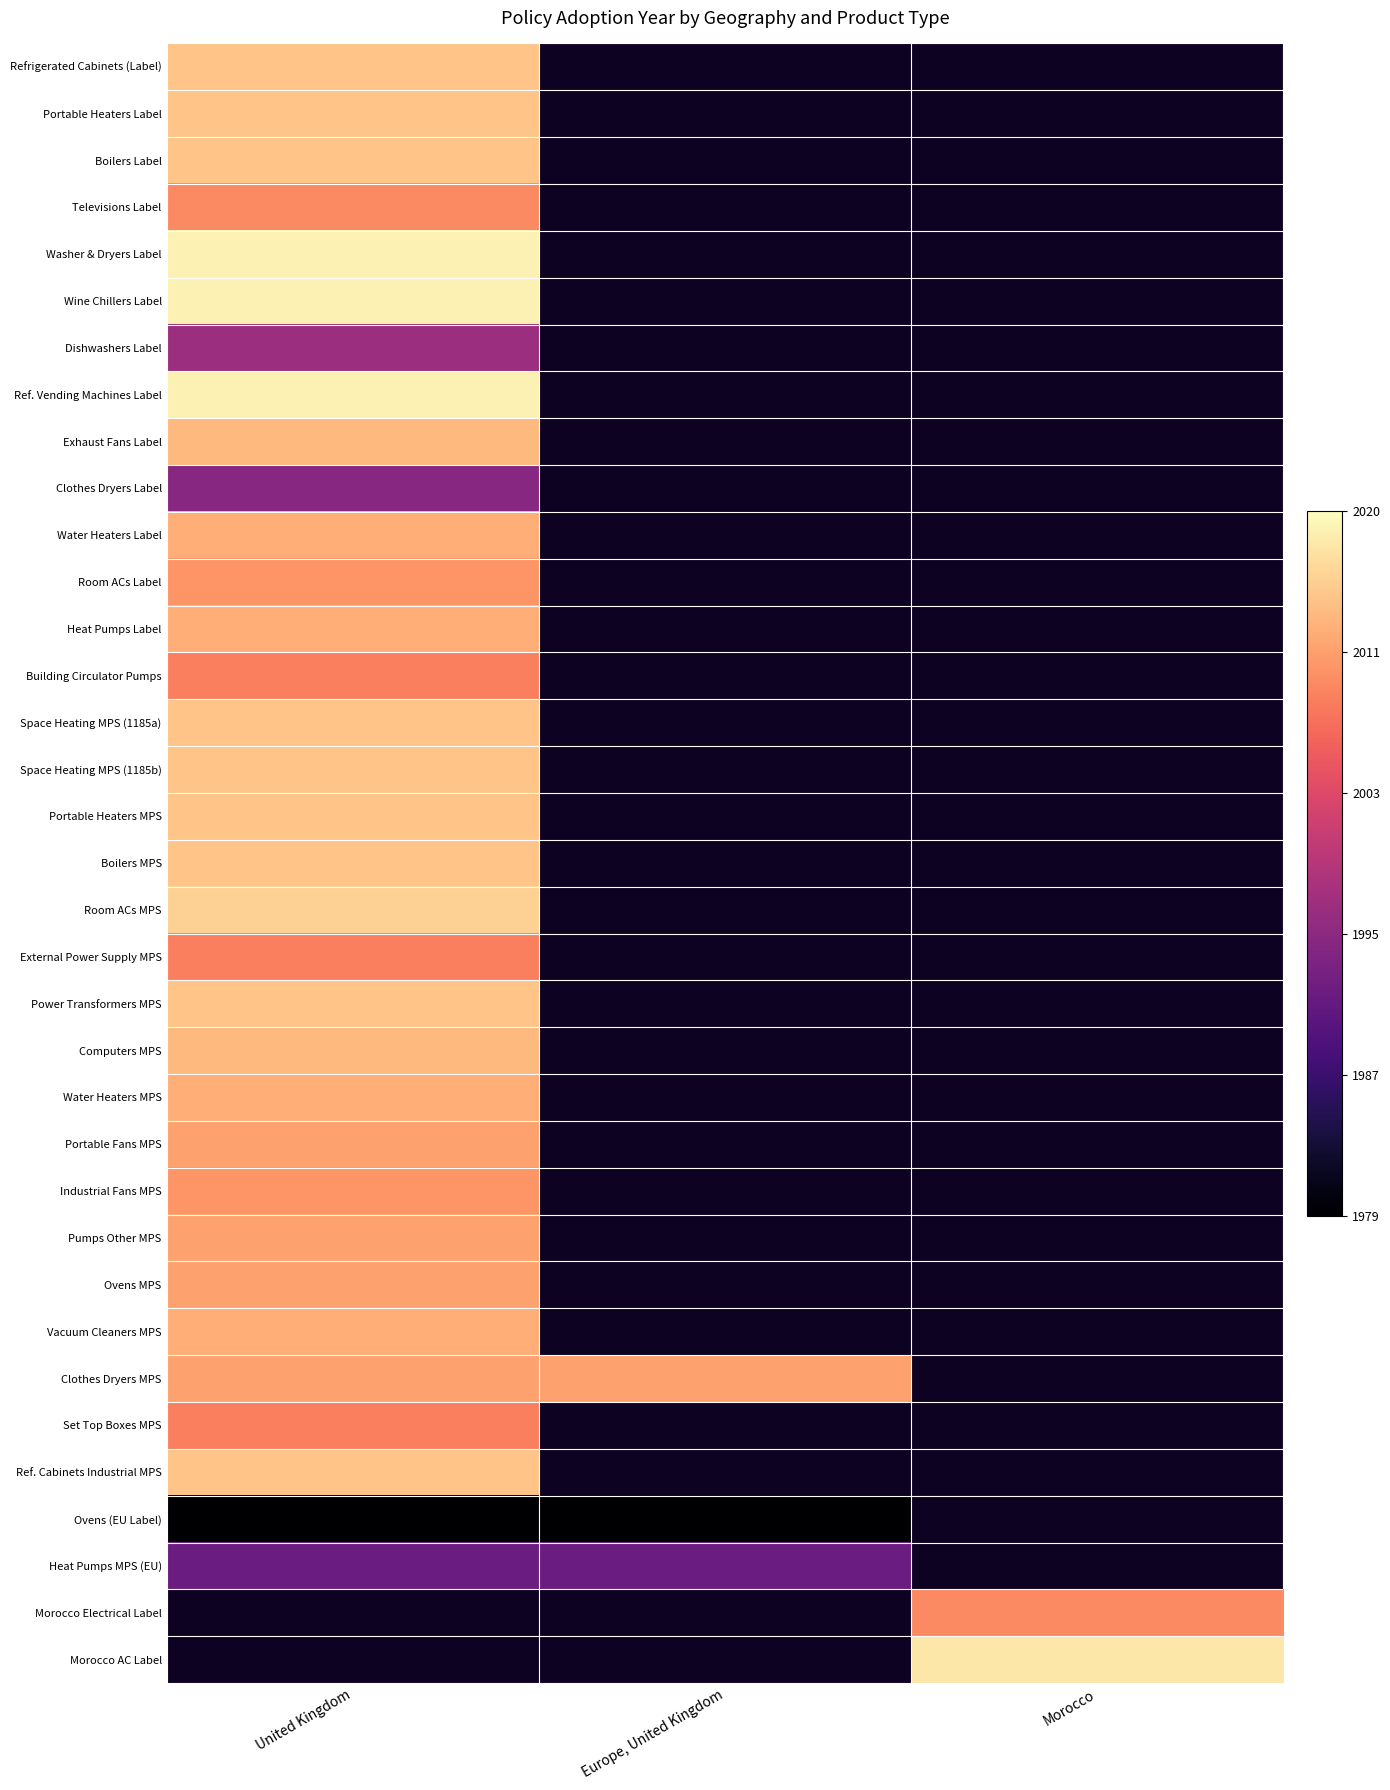

List the labels in order of Boilers Label value, largest first.

United Kingdom, Europe, United Kingdom, Morocco